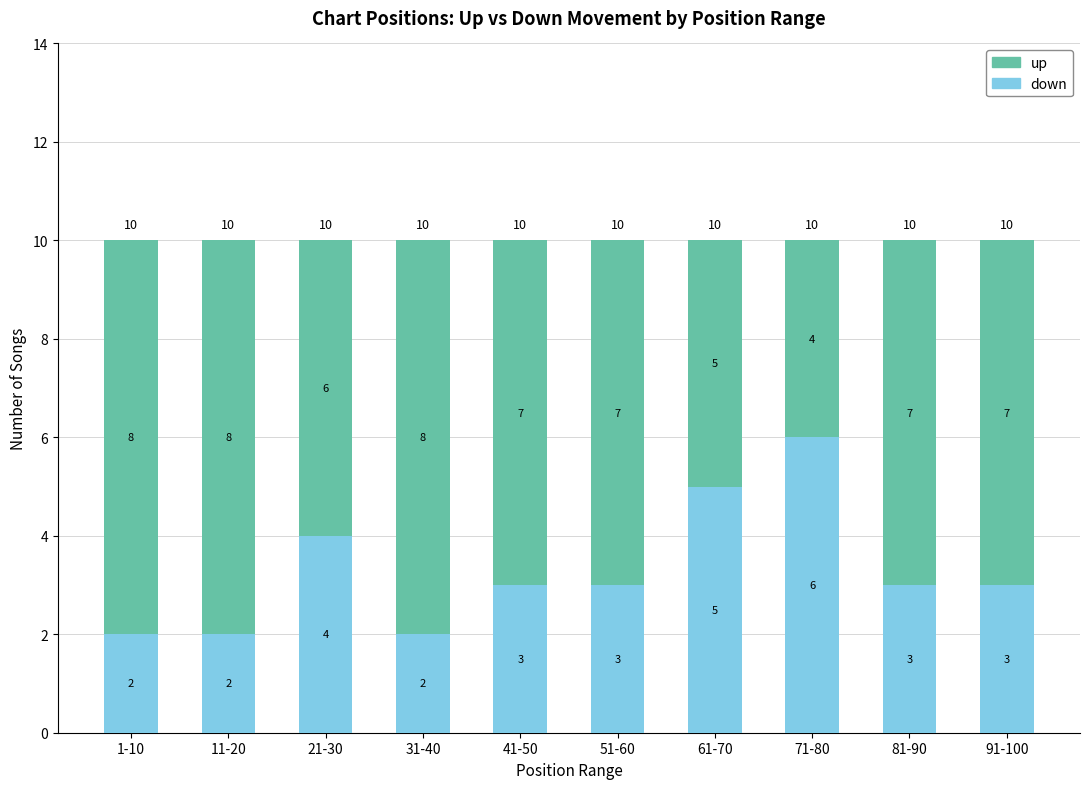

At which label does down first exceed 3?

21-30